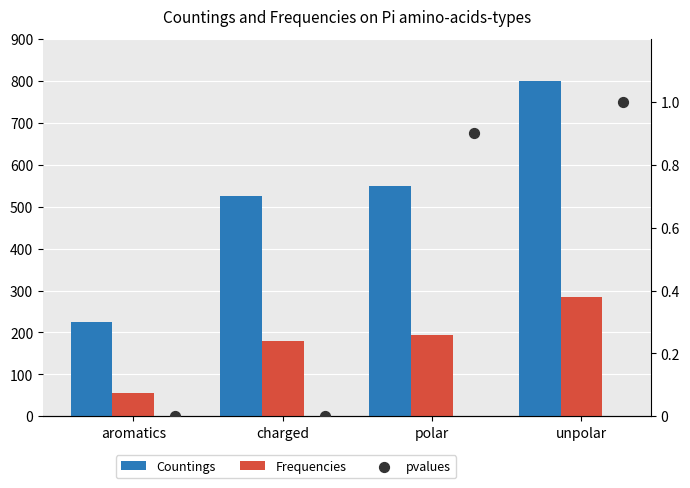

Which series contains the highest Y value?

Countings